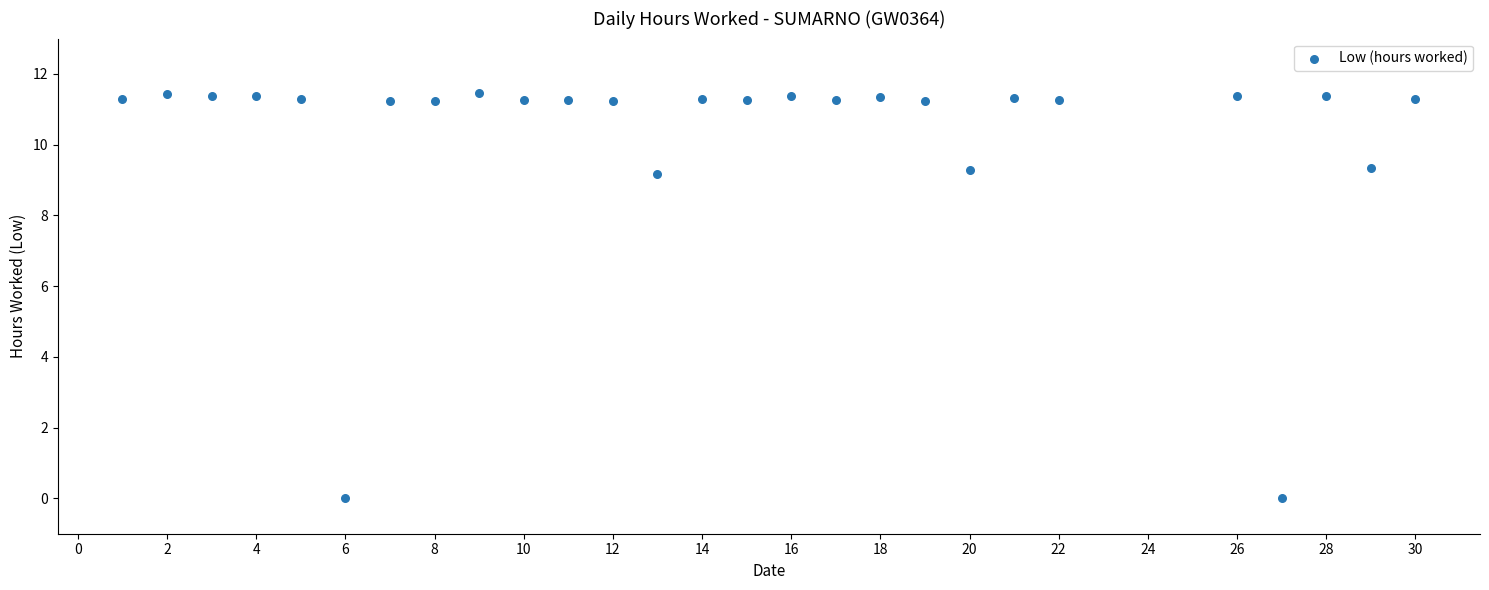

What is the range of X values (max minus min)?

29.0